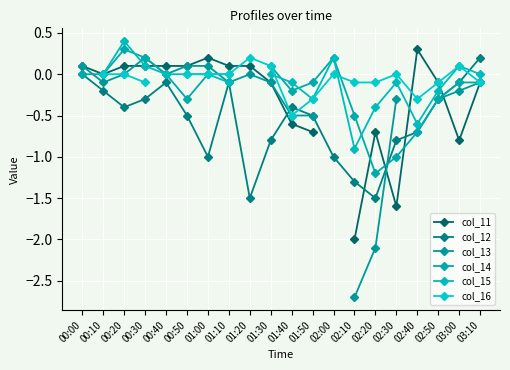

True or false: col_12 has more than 2 points higher than both neighbors.

True